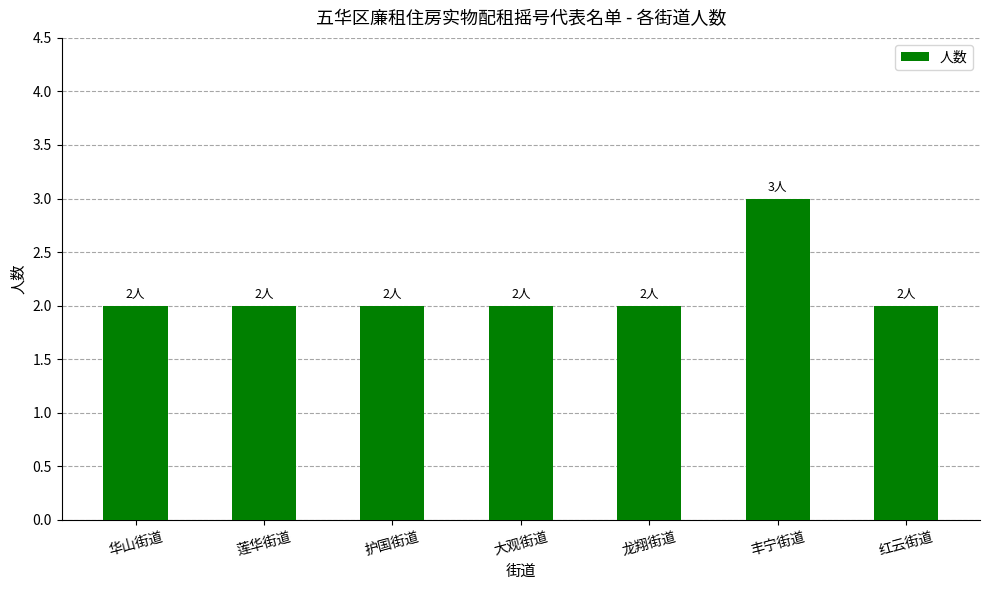

How many data points does each series have?

7